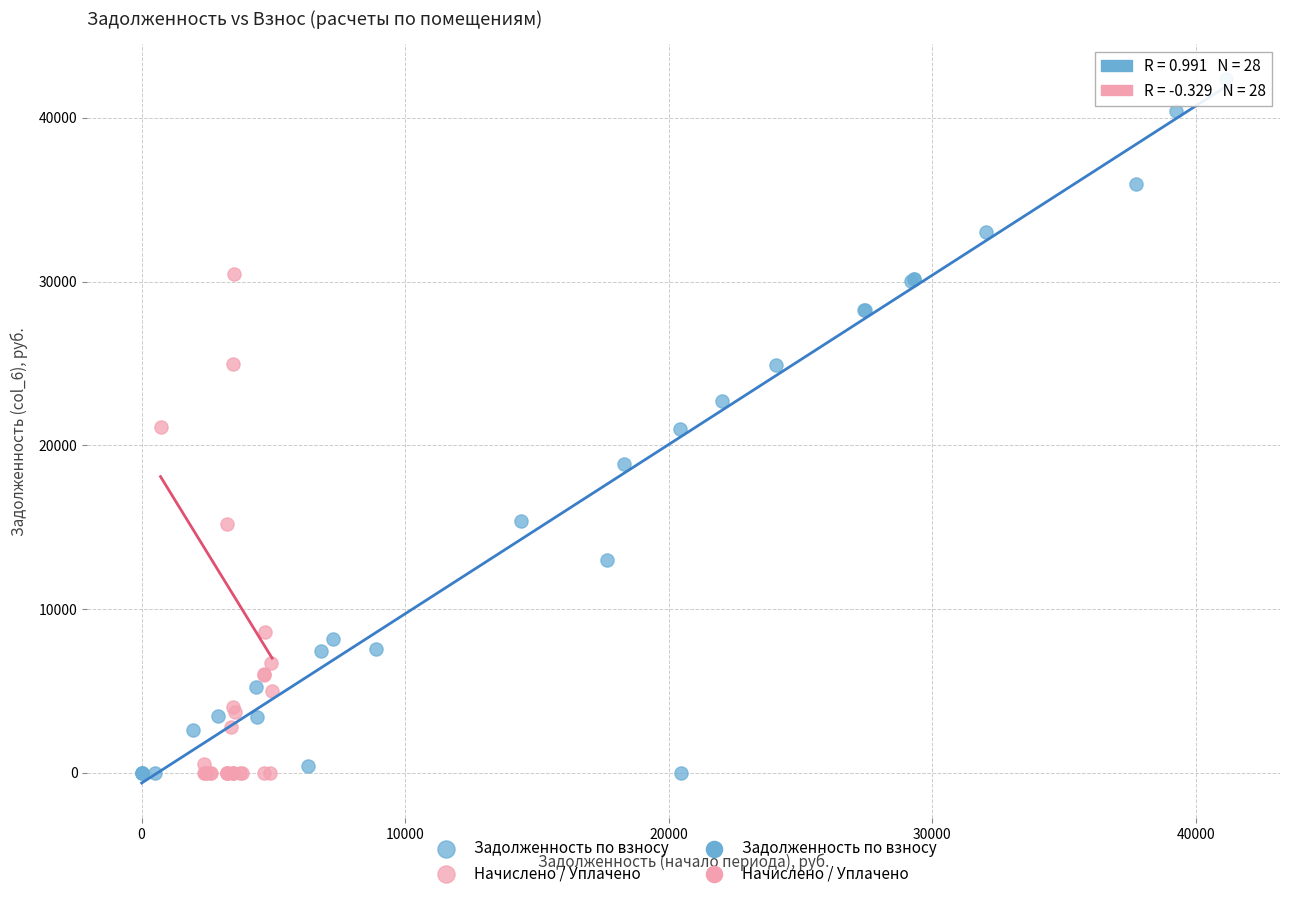

Which series has the largest Y range (max minus min)?

Задолженность по взносу